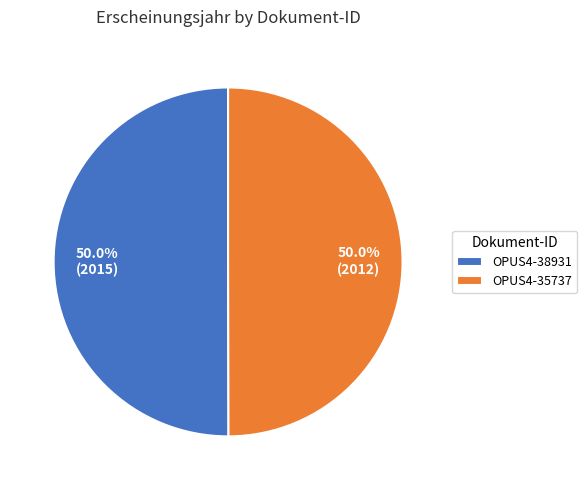

Approximately how many times larger is the value at OPUS4-35737 compared to OPUS4-38931?

1.0